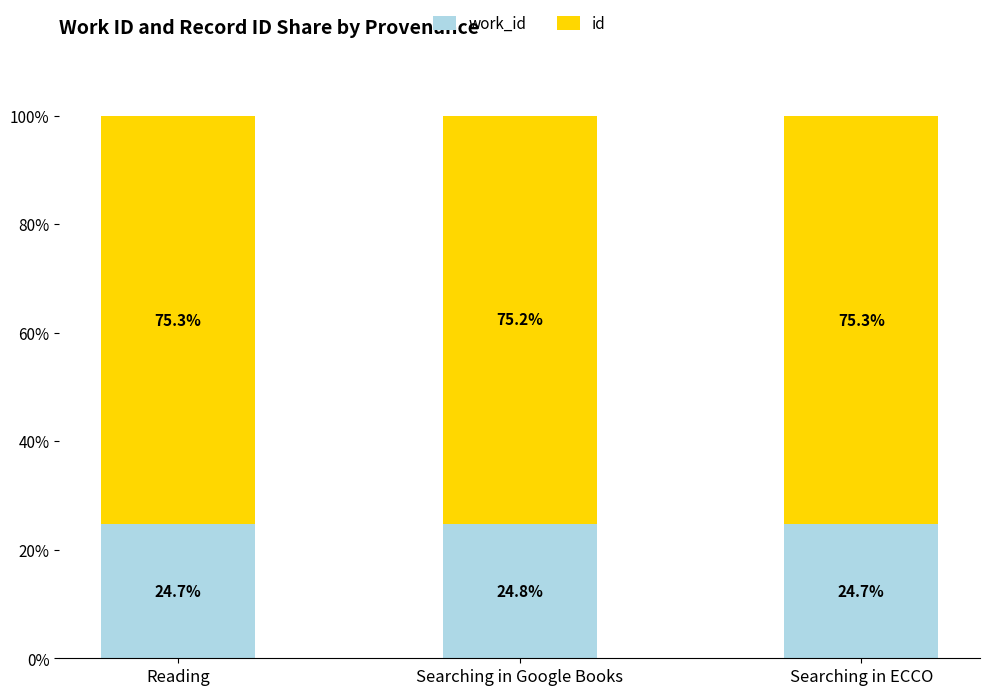

What is the total value across all series at Searching in ECCO?

100.0